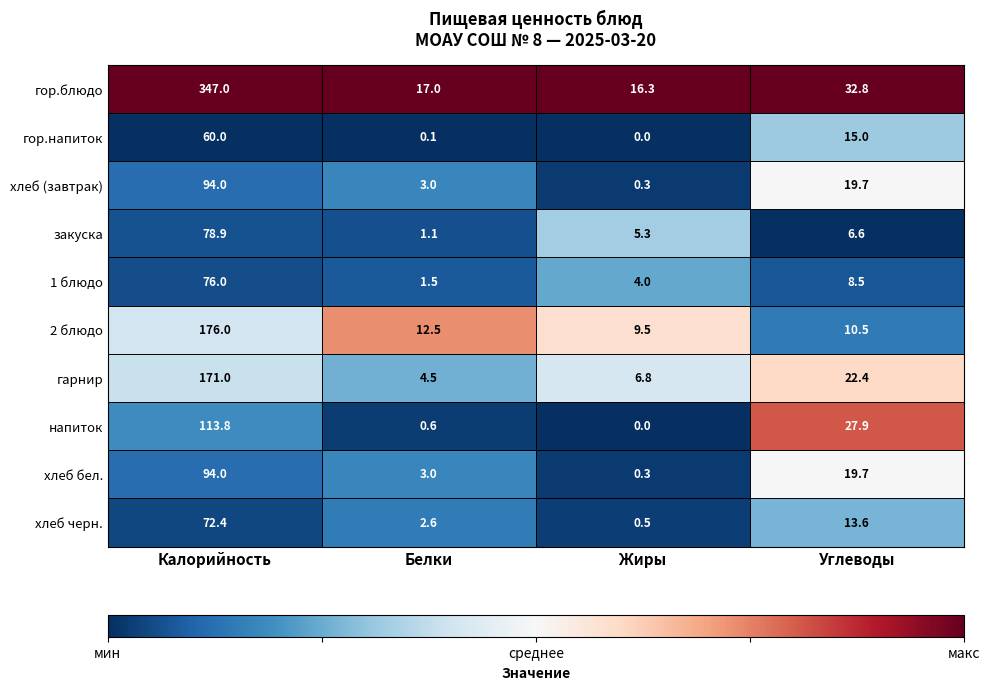

At which label does хлеб (завтрак) reach its minimum?

Жиры